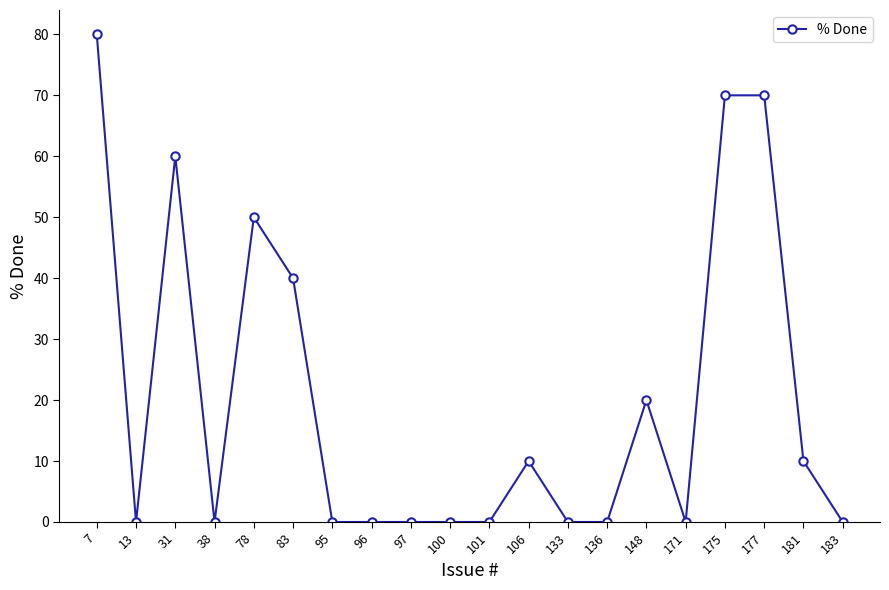

Which label corresponds to the largest value in the chart?

7